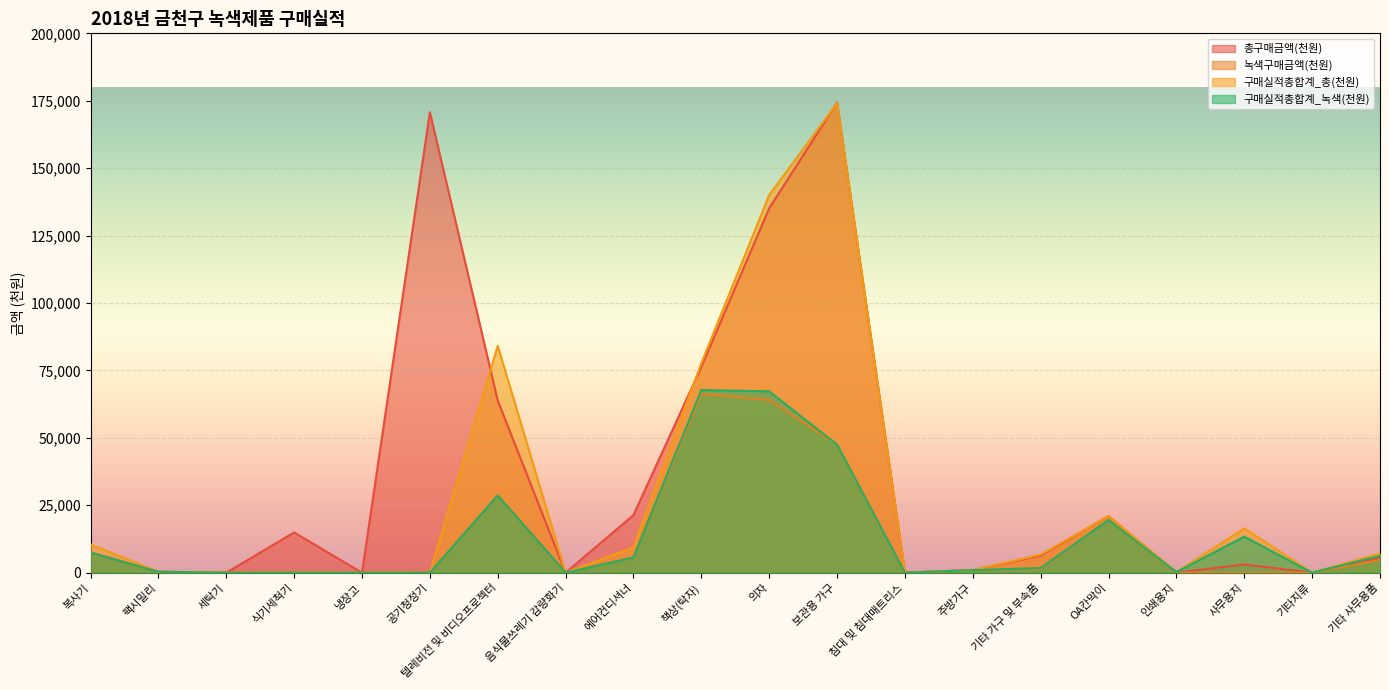

Is the value of 녹색구매금액(천원) at 의자 greater than the value of 구매실적총합계_녹색(천원) at 기타 가구 및 부속품?

Yes